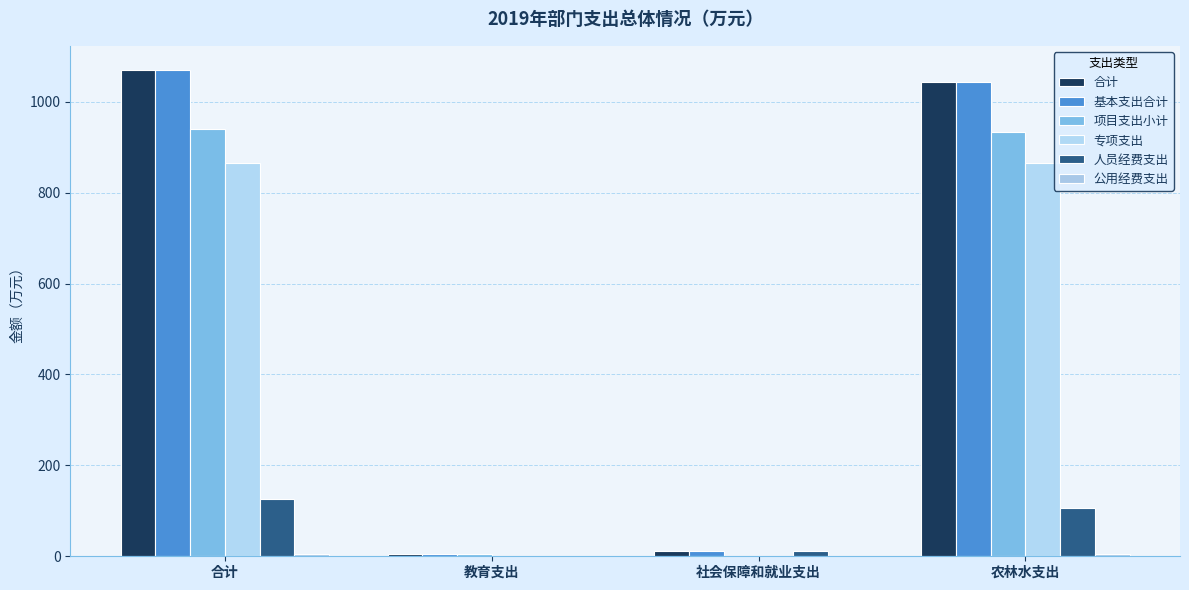

At how many categories does at least one series exceed 515?

2